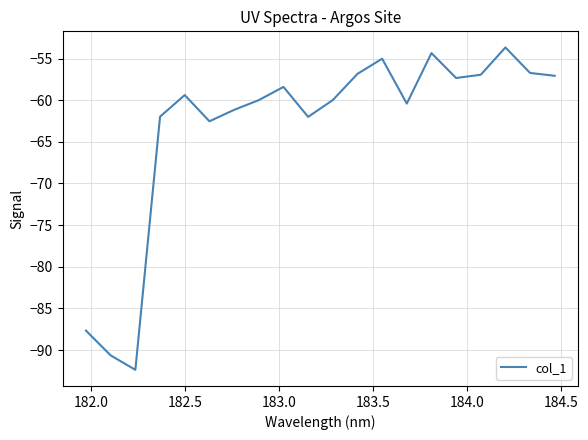

What is the smallest value displayed?

-92.4